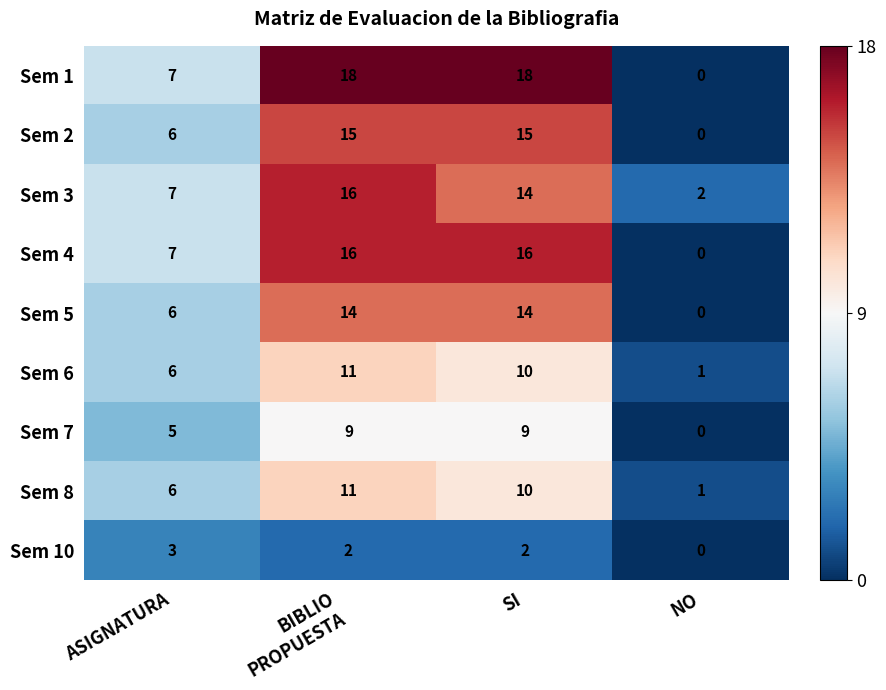

What is the difference between the second highest and second lowest values in the Sem 5 series?

8